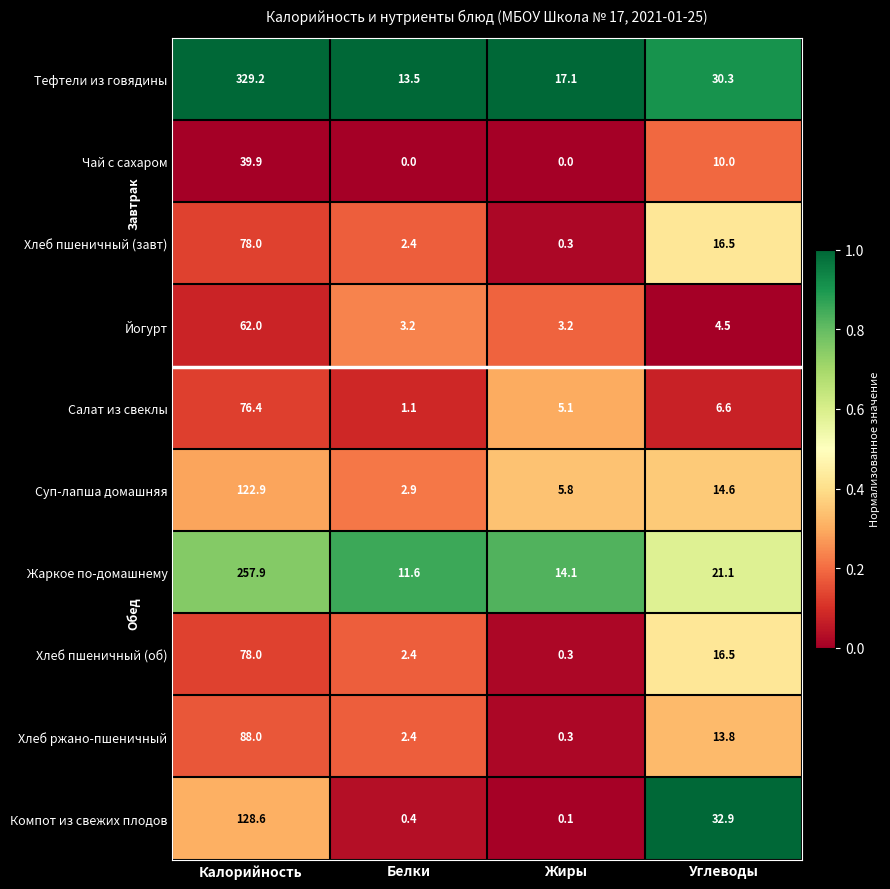

Read the Компот из свежих плодов value at Калорийность.

128.6